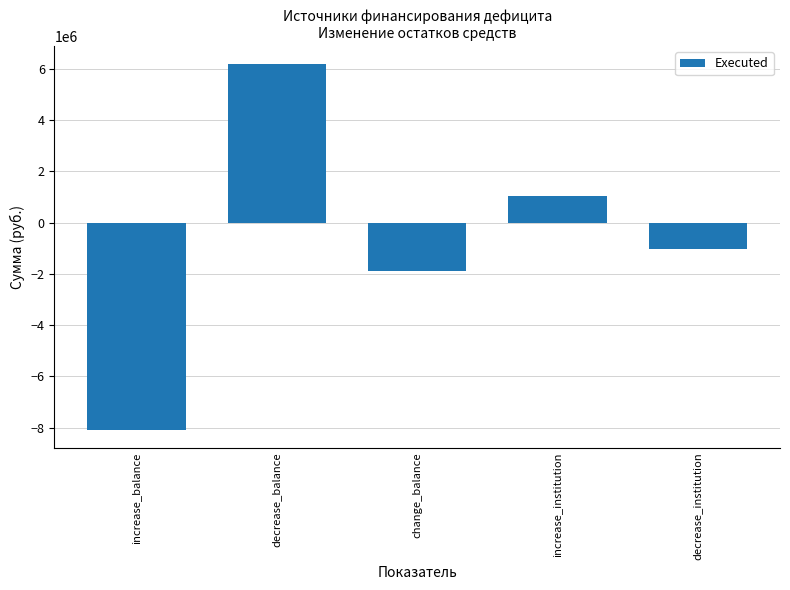

Read the value at decrease_balance.

6175769.9